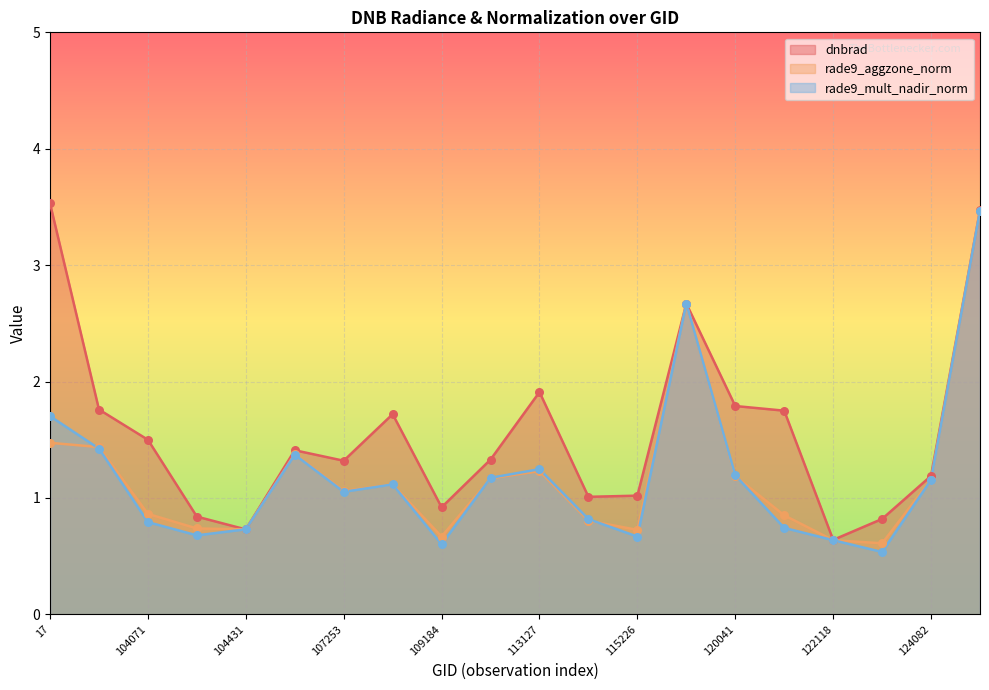

What is the total value across all series at 120740?

3.3